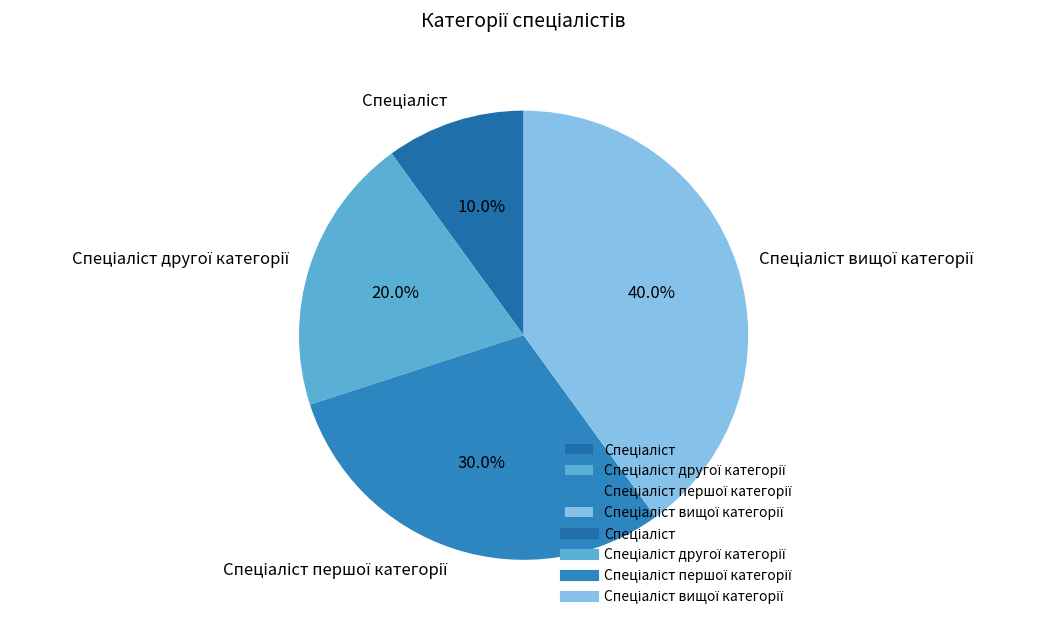

Is there any slice that represents more than half of the pie?

No